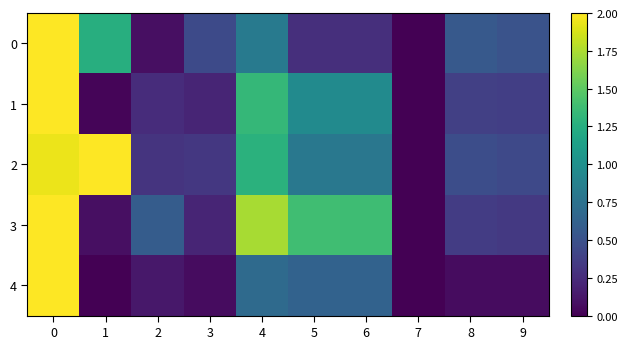

What is the greatest value displayed?

2.0